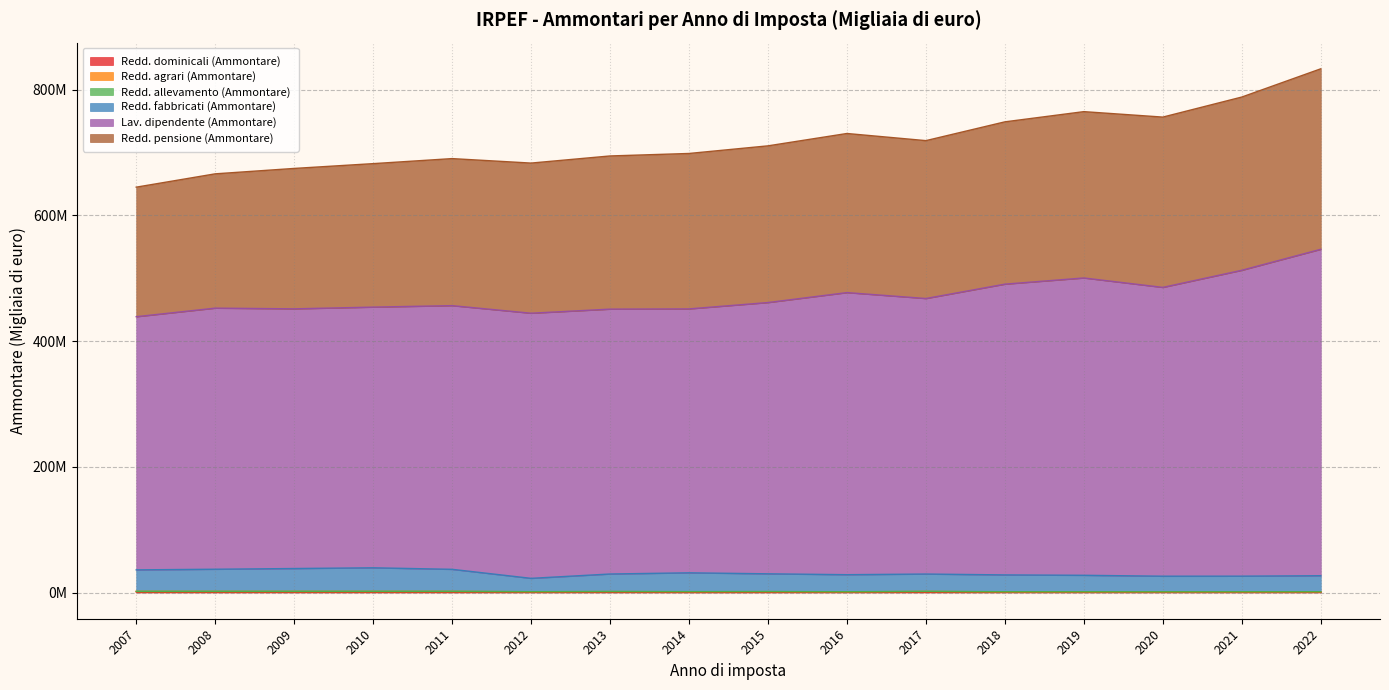

In Lav. dipendente (Ammontare), how many points are higher than both neighbors (excluding endpoints)?

4